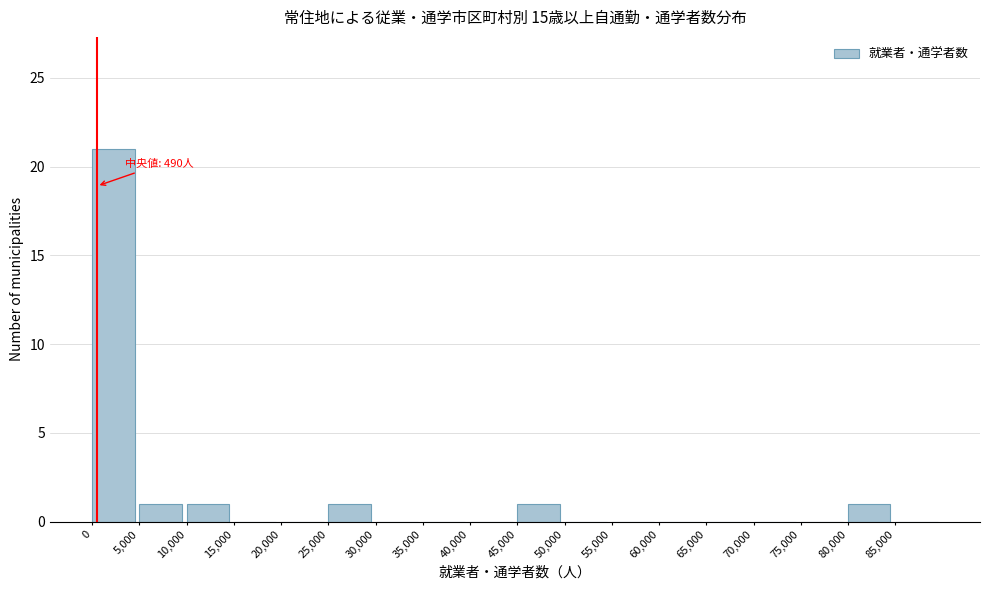

Over which range of the x-axis is the bar tallest?

0 to 5000